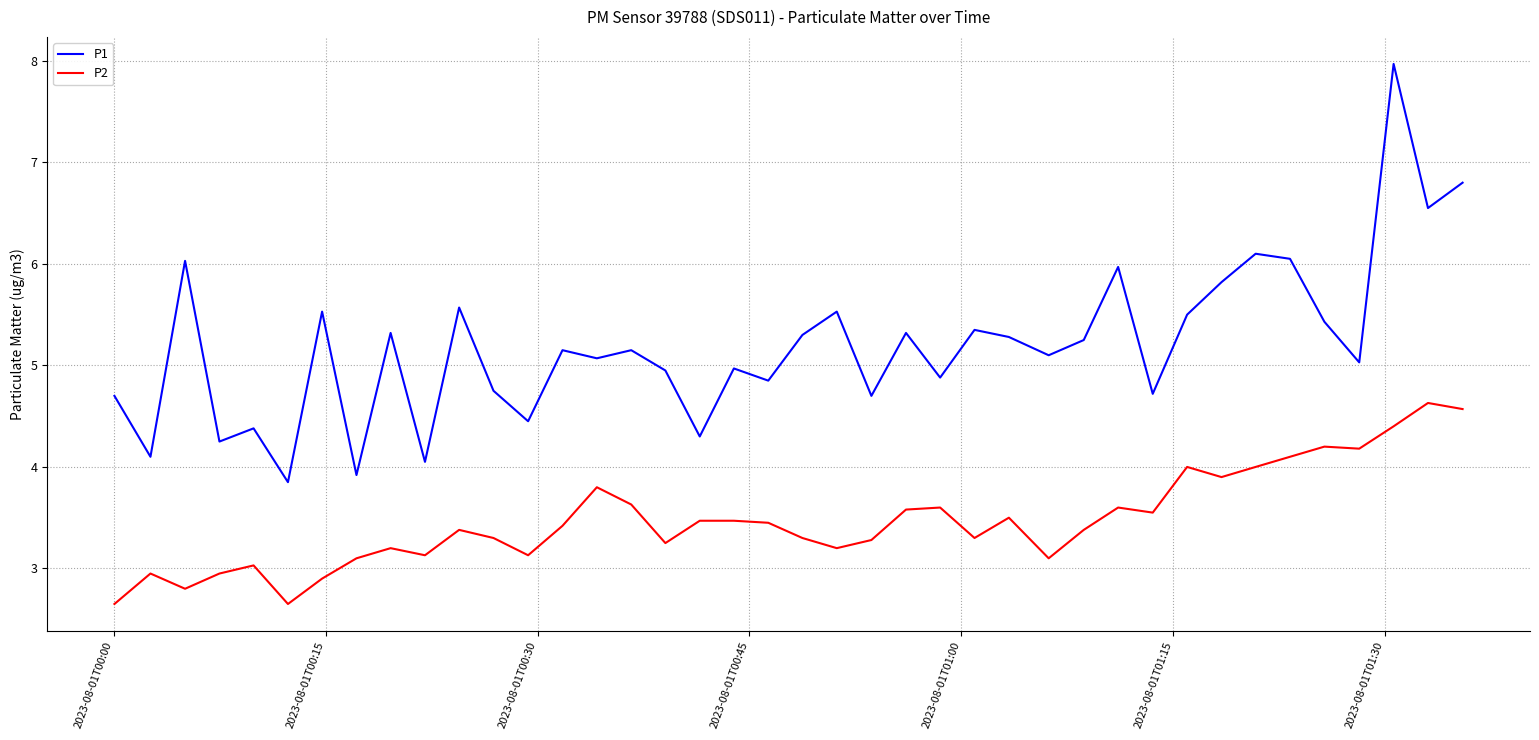

Rank the series by their maximum value, from lowest to highest.

P2, P1